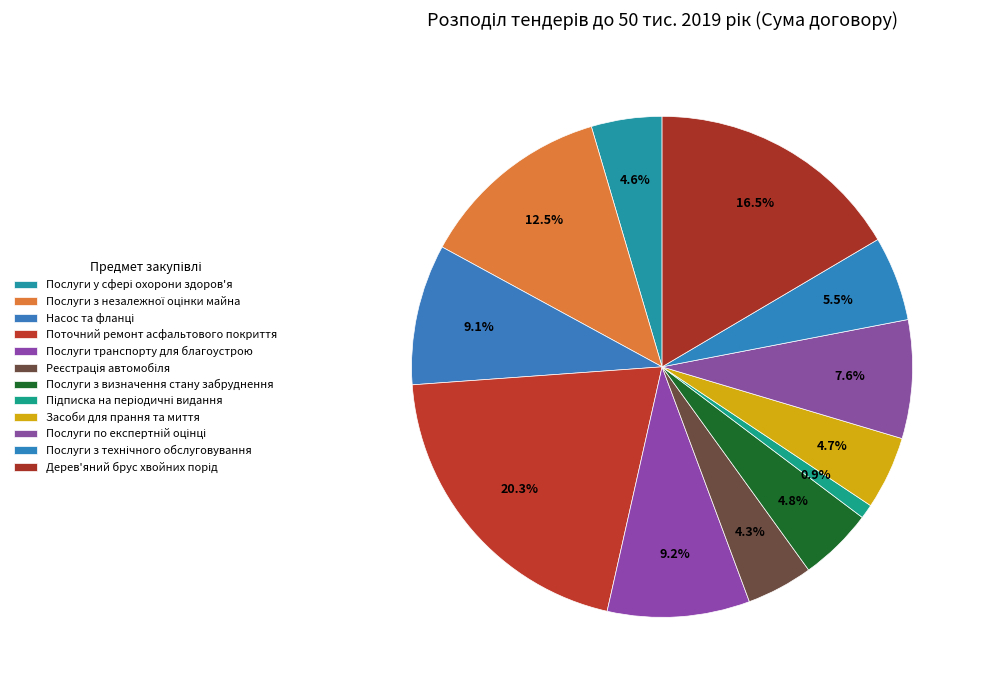

Rank the categories by value from highest to lowest.

Поточний ремонт асфальтового покриття, Дерев'яний брус хвойних порід, Послуги з незалежної оцінки майна, Послуги транспорту для благоустрою, Насос та фланці, Послуги по експертній оцінці, Послуги з технічного обслуговування, Послуги з визначення стану забруднення, Засоби для прання та миття, Послуги у сфері охорони здоров'я, Реєстрація автомобіля, Підписка на періодичні видання